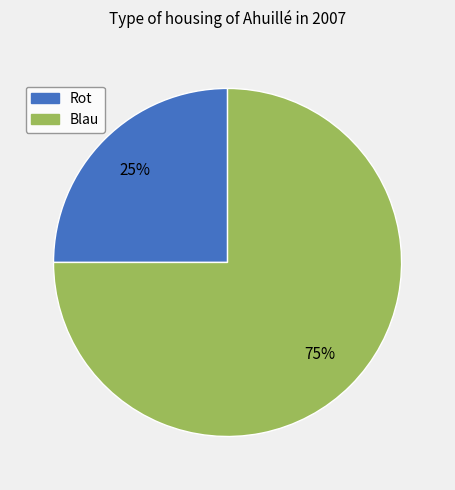

How many segments does this pie chart have?

2